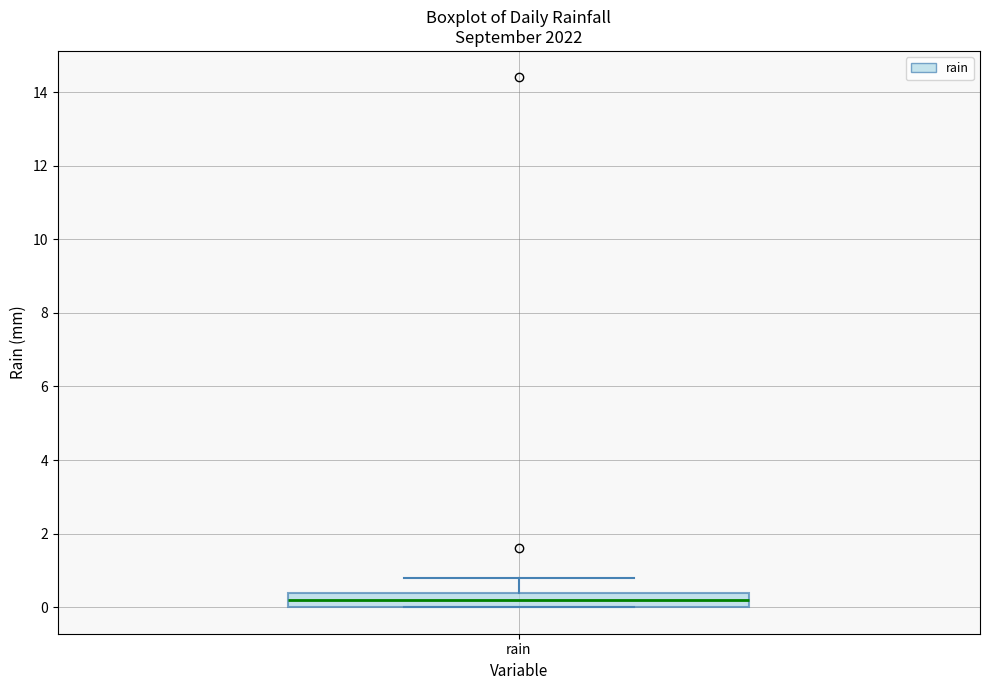

Read this box plot against the y-axis: the position of the median line, the range covered by the box, and the ends of both whiskers. The values are not printed on the chart, so give them approximately, as read against the axis.

median 0.2, box 0.0 to 0.4, whiskers 0.0 to 0.8